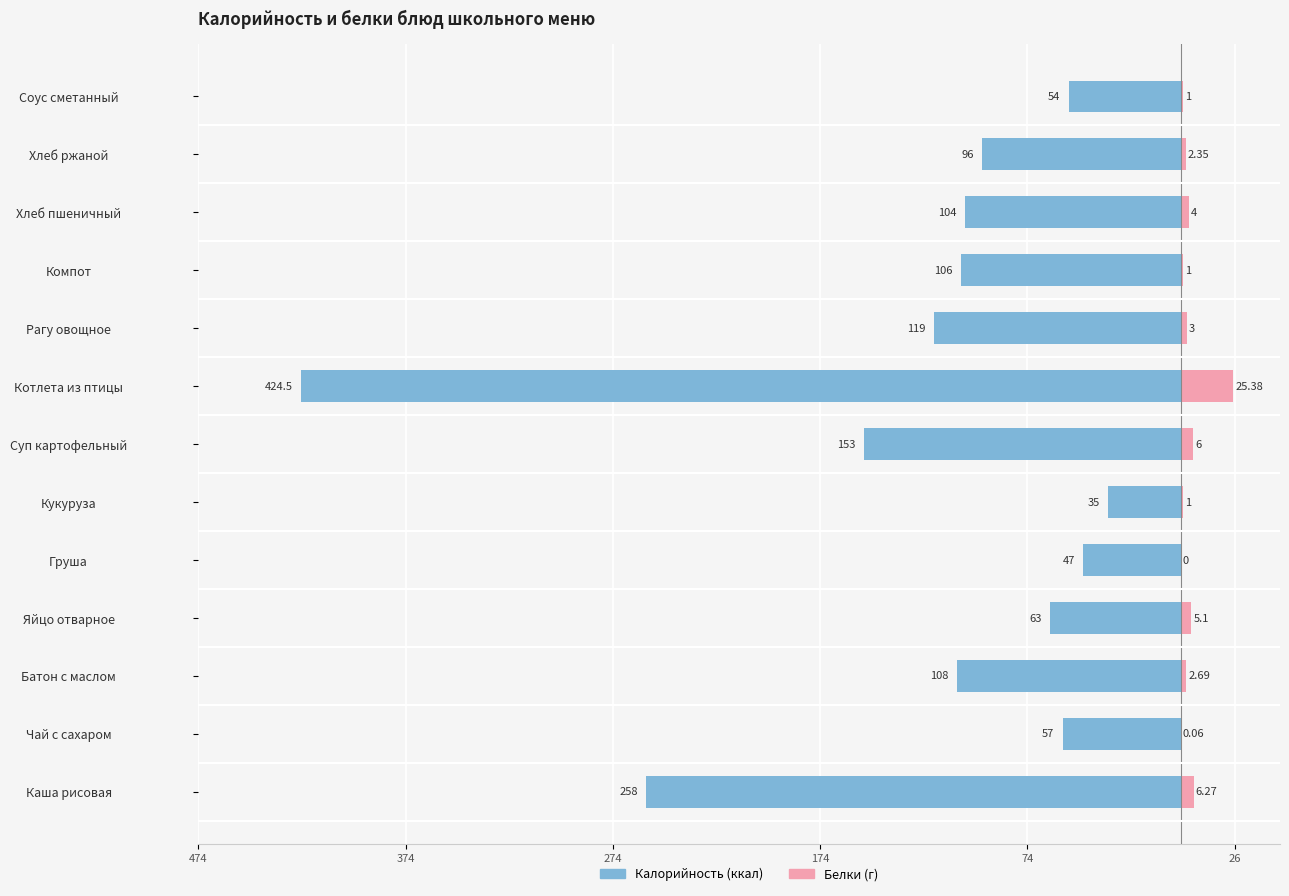

Is the value of Белки at Рагу овощное greater than the value of Калорийность at Груша?

Yes